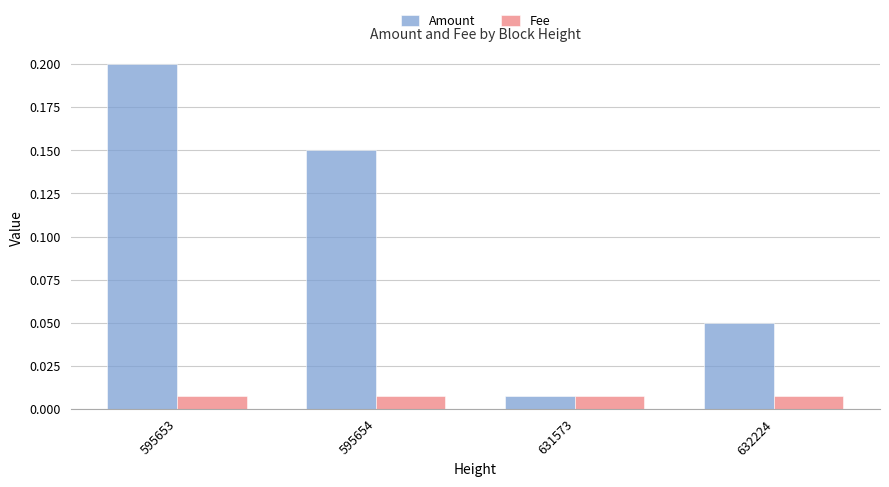

At 595653, list the series in order from largest to smallest.

Amount, Fee